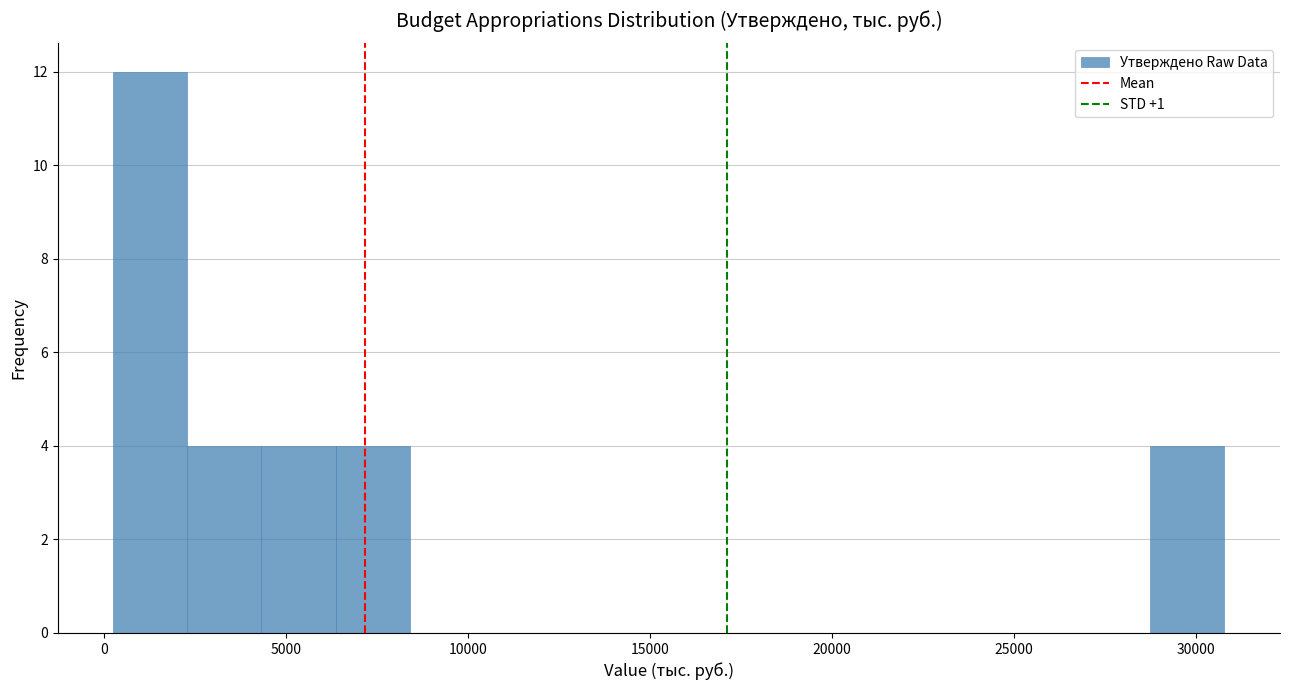

Reading left to right, list every bar in this chart as the range it spans on the x-axis followed by its height. Neither the bar edges nor the heights are printed on the chart, so give them approximately, as read against the axes.

500 to 2500: 12
2500 to 4500: 4
4500 to 6500: 4
6500 to 8500: 4
8500 to 10500: 0
10500 to 12500: 0
12500 to 14500: 0
14500 to 16500: 0
16500 to 18500: 0
18500 to 20500: 0
20500 to 22500: 0
22500 to 24500: 0
24500 to 26500: 0
26500 to 28500: 0
28500 to 31000: 4